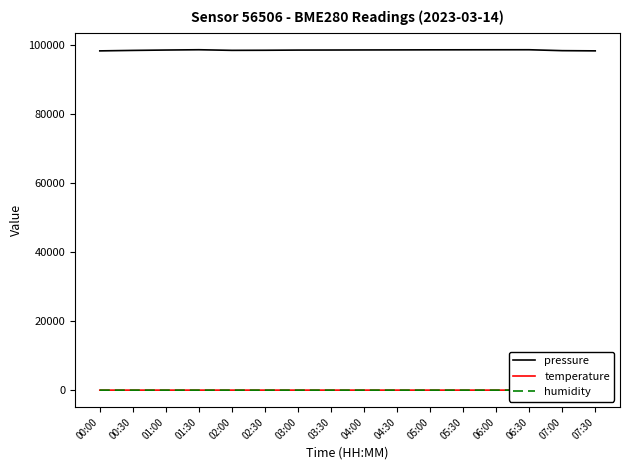

Reading left to right, what are all the values shown in this chart?

pressure: 98264.0	98400.7	98510.3	98595.2	98418.5	98444.4	98497.4	98513.7	98533.7	98548.1	98566.4	98576.2	98584.8	98593.2	98329.0	98270.1
temperature: 27.8	27.4	26.7	26.4	27.3	27.4	27.3	27.0	26.8	26.8	26.2	26.2	26.5	26.3	27.7	27.9
humidity: 27.2	27.3	27.6	27.1	27.4	27.1	27.0	27.2	27.1	27.1	27.9	27.6	27.3	27.4	27.2	27.1